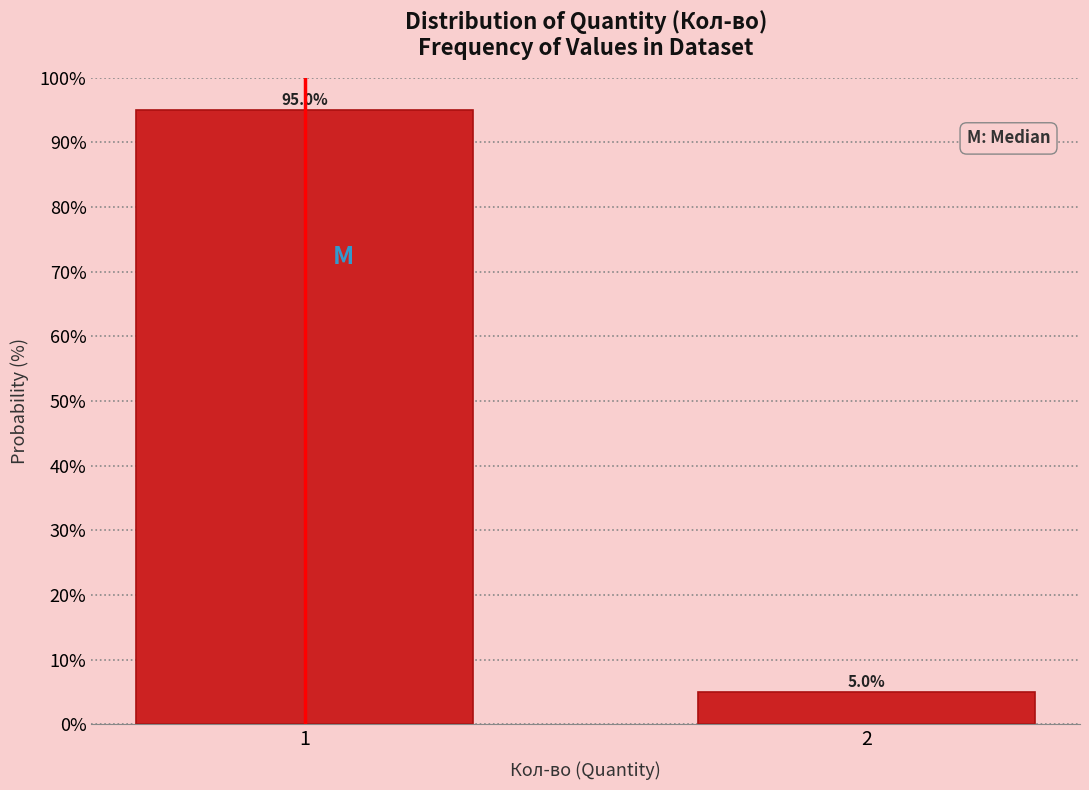

Reading left to right, list all the values displayed in this chart.

1=95.0	2=5.0